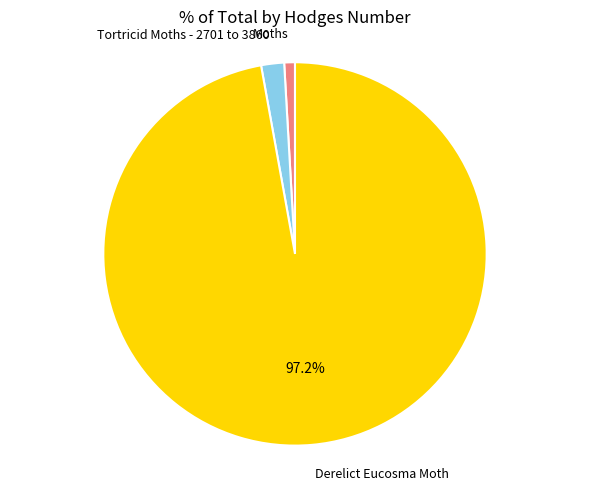

Does any single category account for the majority?

Yes